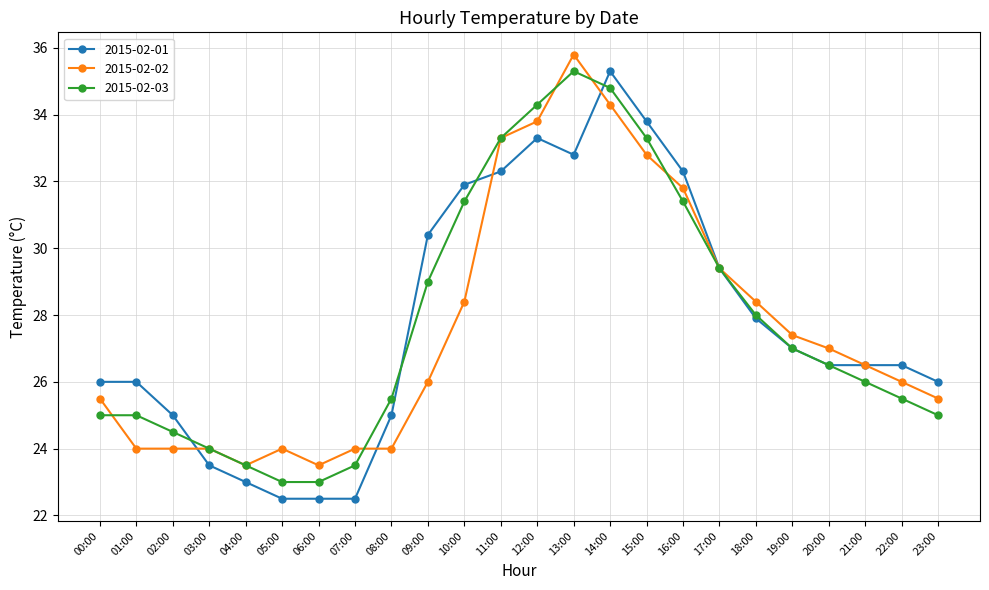

The 2015-02-02 series shows 25.5 at 00:00. True or false?

True